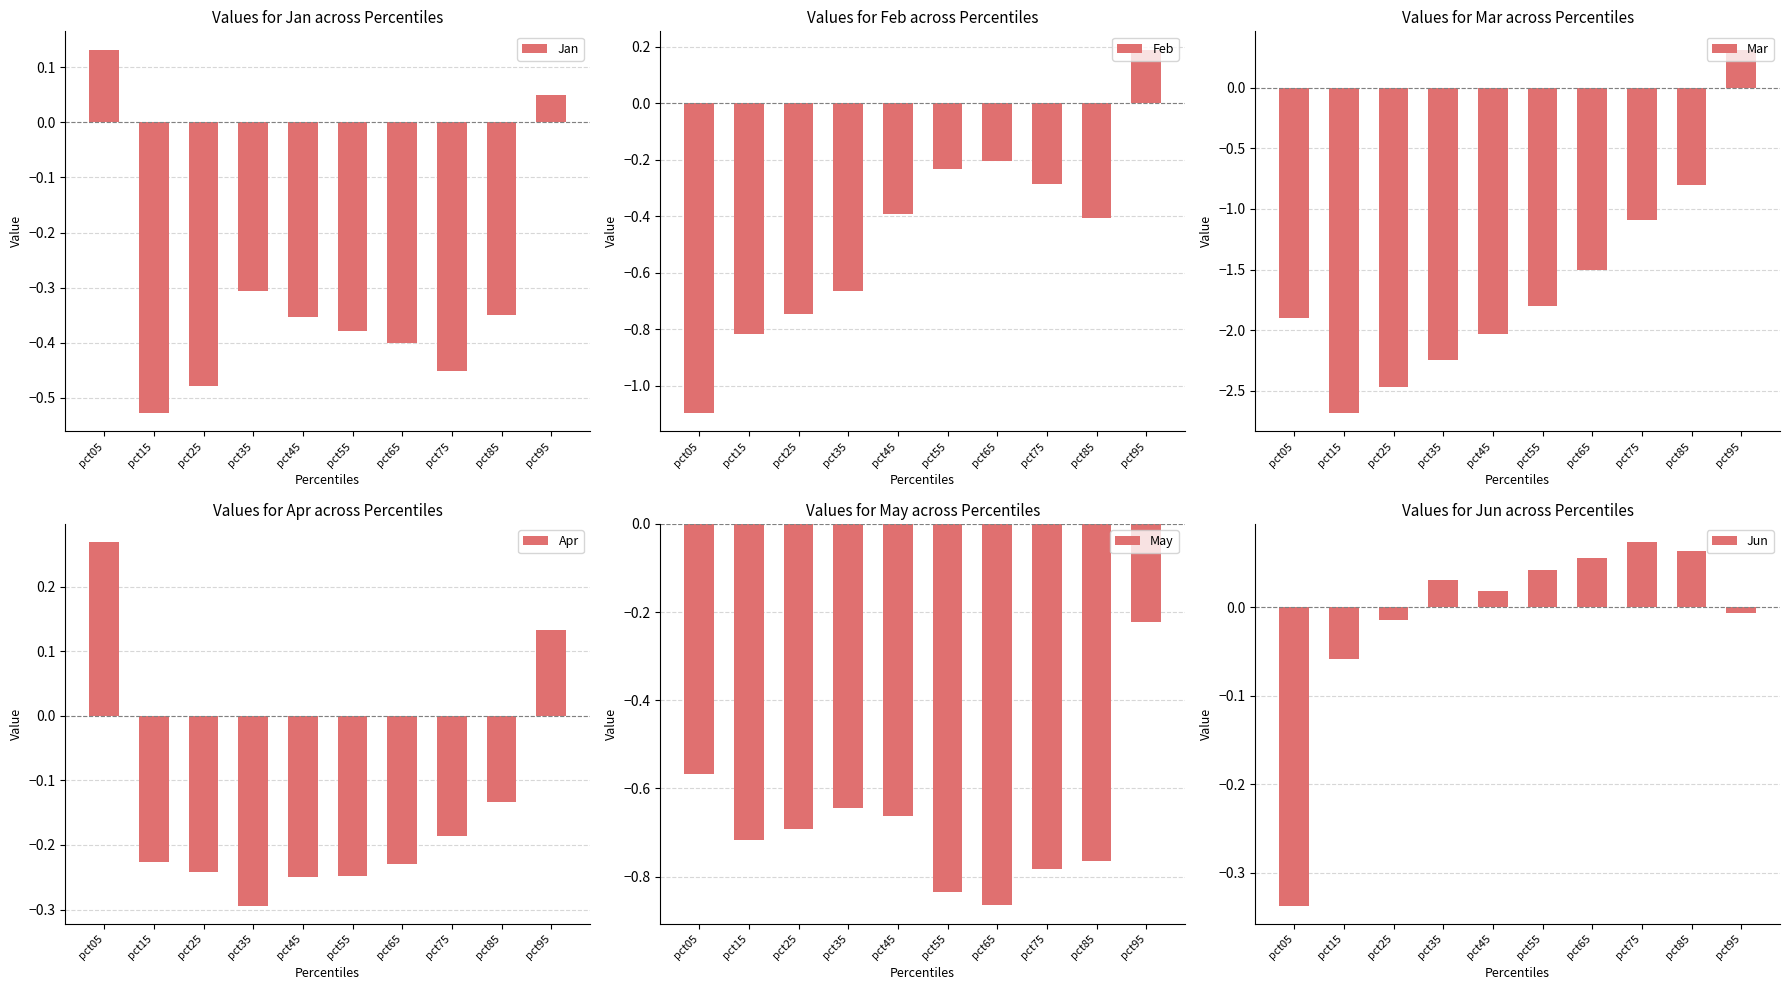

At which category does the chart reach its peak across all series?

pct95